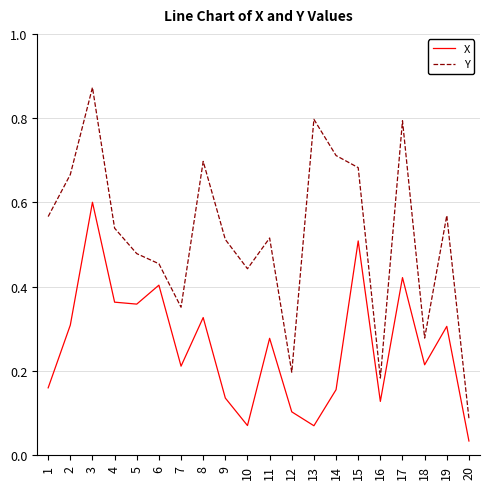

What is the sum of all Y values?

10.4